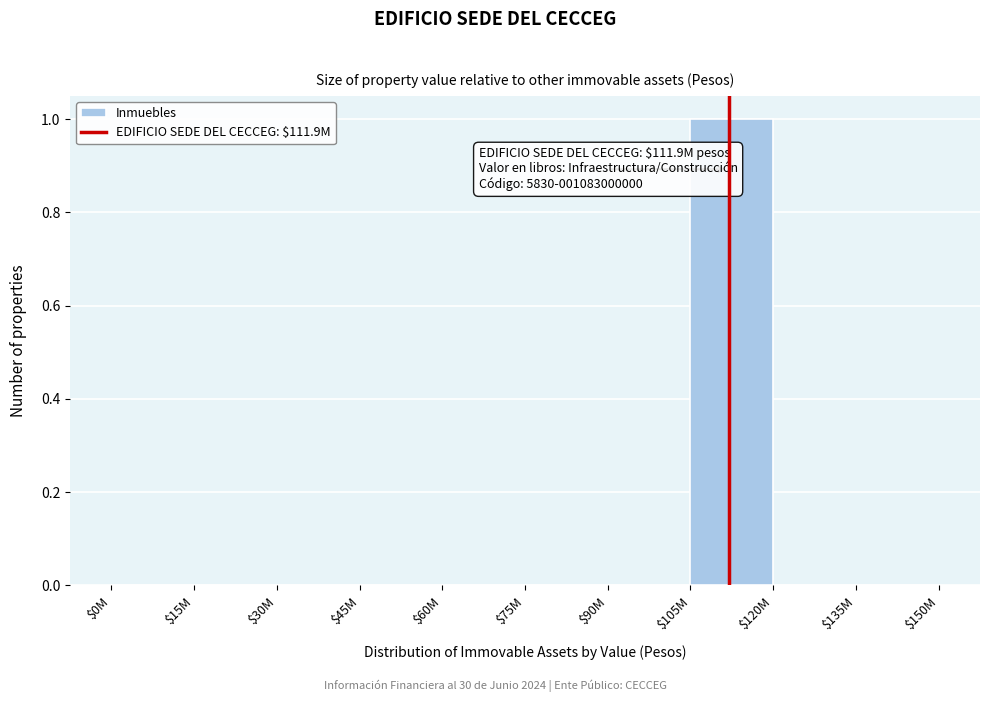

Which label corresponds to the largest value in the chart?

$105M